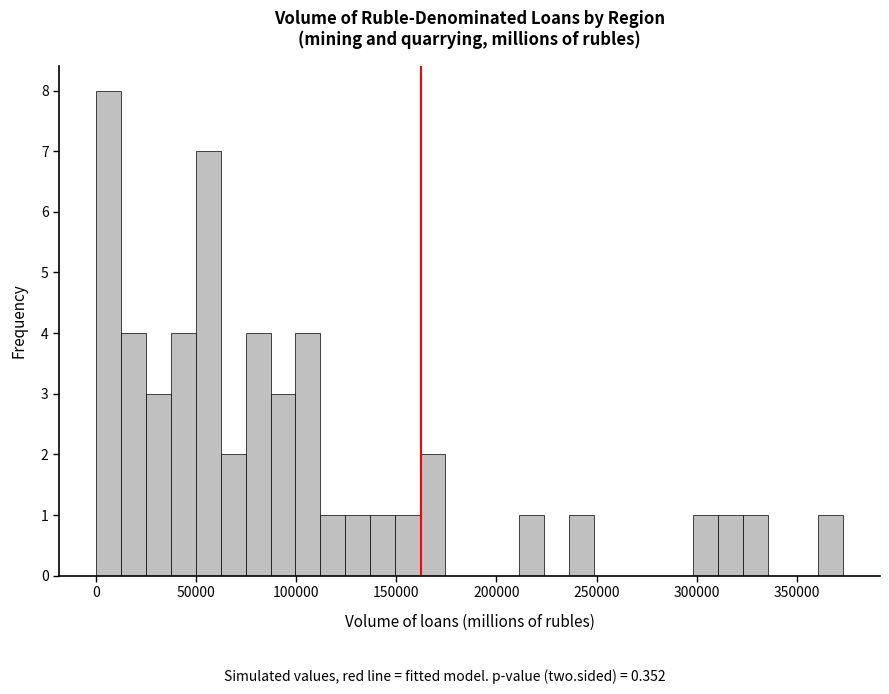

Read against the x-axis, roughly where is the centre of the tallest bar?

5000